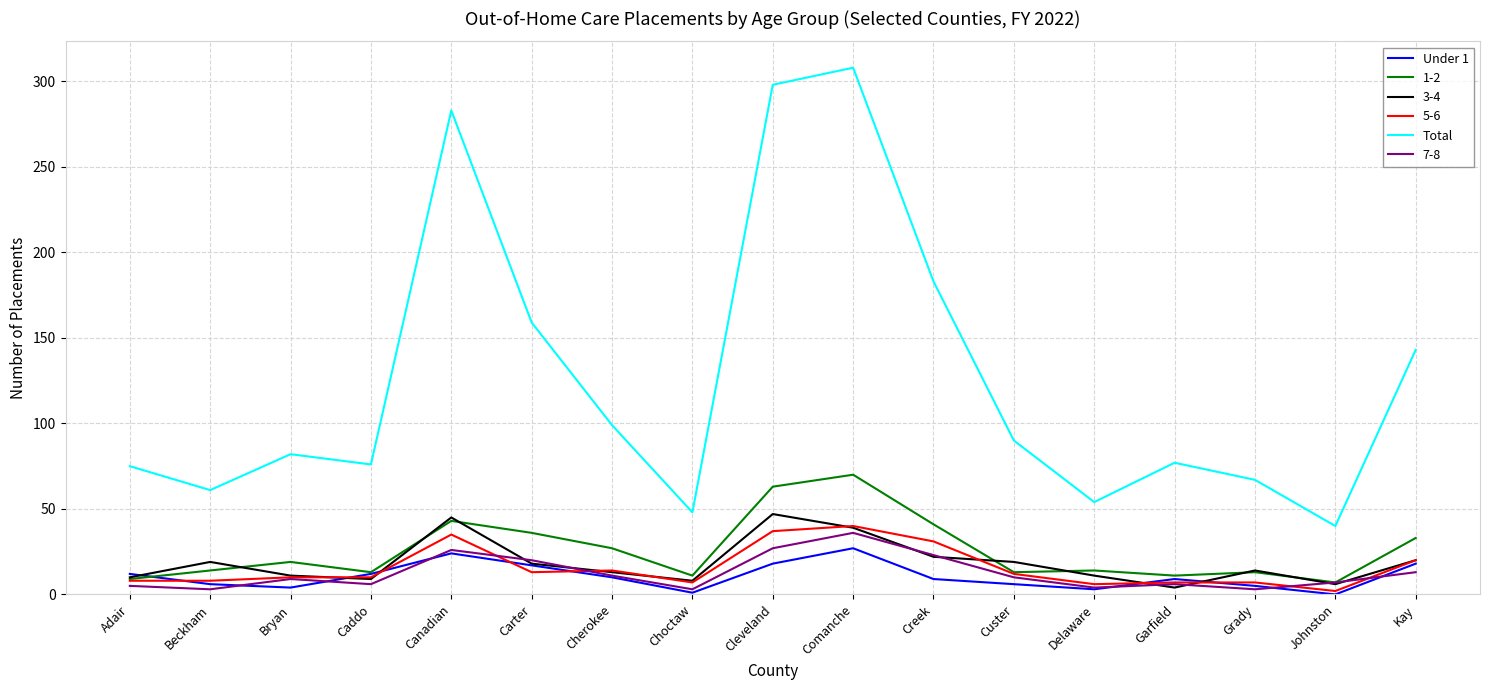

Which label corresponds to the largest value in the chart?

Comanche